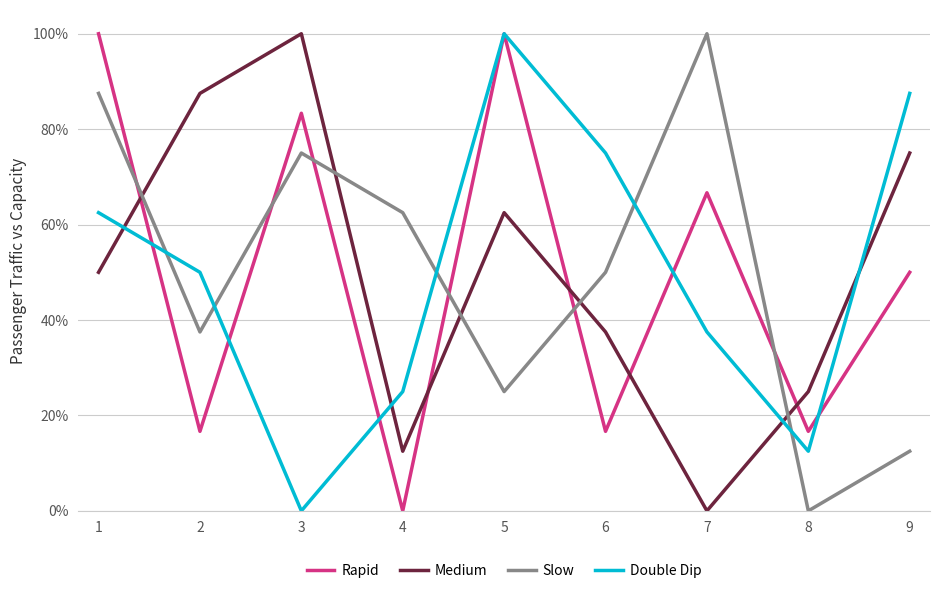

What is the maximum value shown in the chart?

100.0